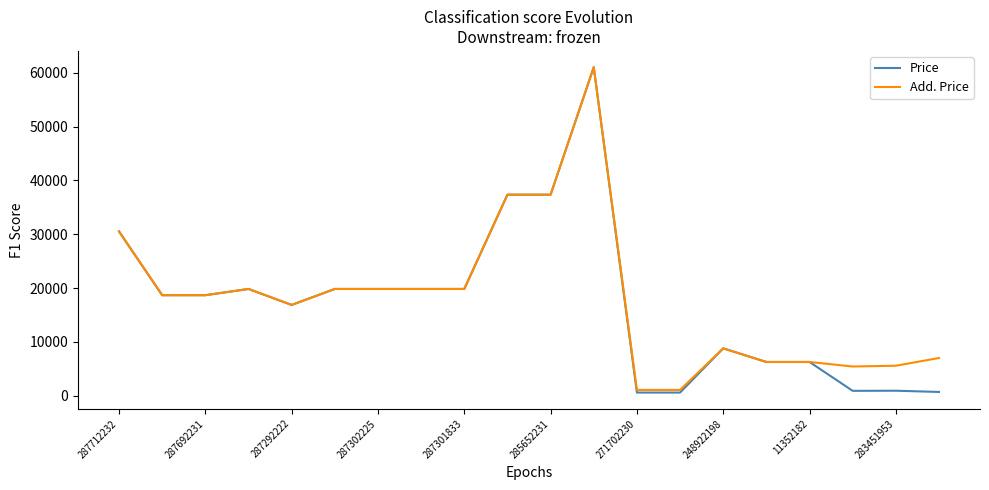

How many values in the Price series are below 18671?

9